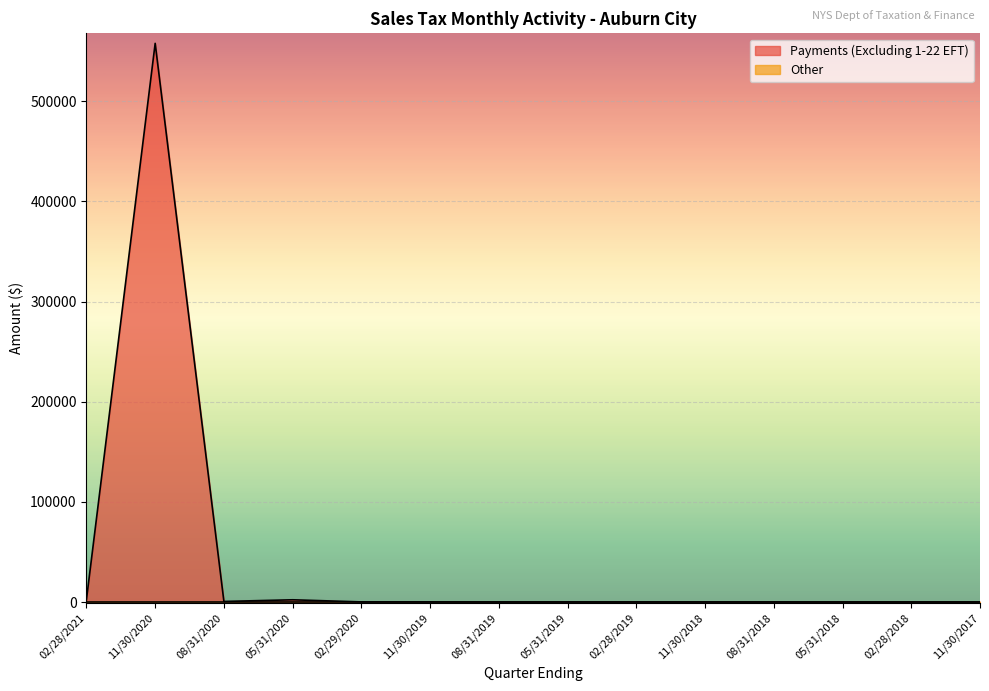

What is the label of the 14th point from the left?

11/30/2017